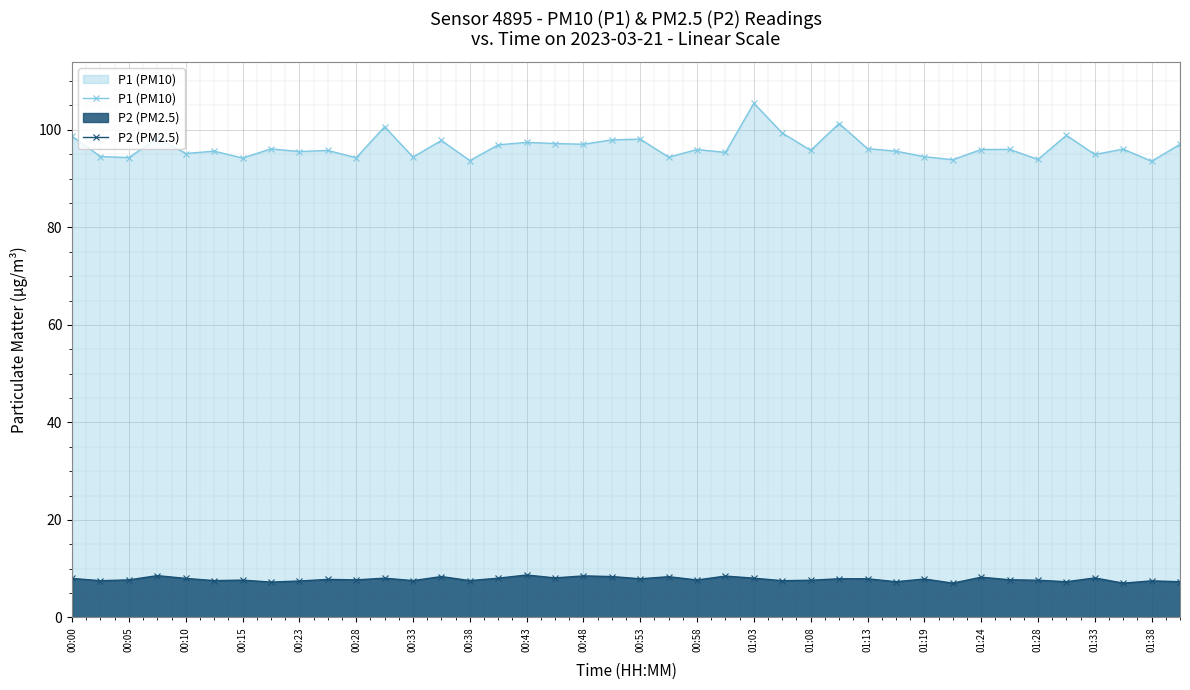

True or false: P1 (PM10) and P2 (PM2.5) intersect in this chart.

False